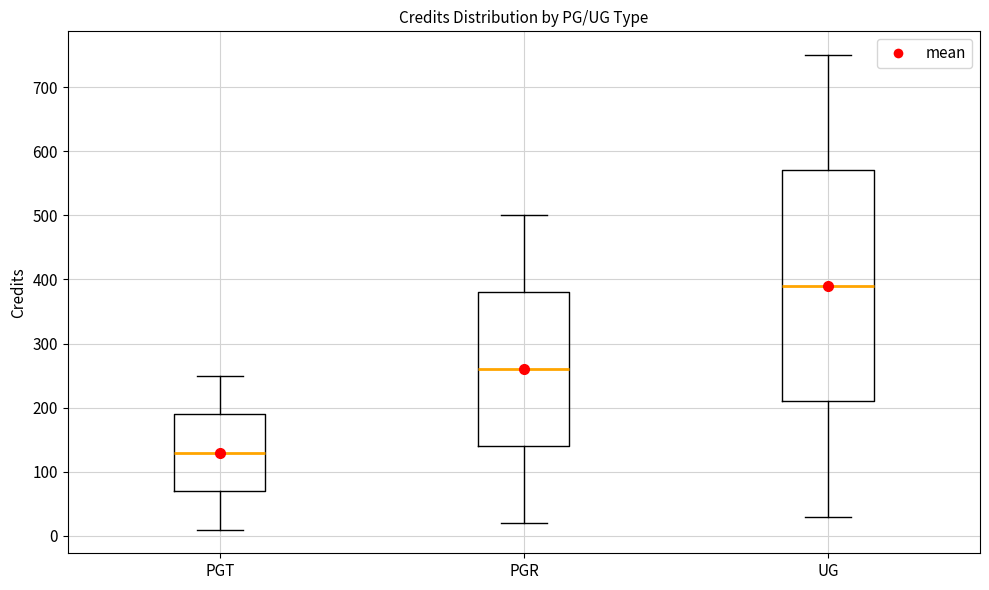

Where is the upper edge of the box for PGT on the y-axis? The values are not printed on the chart, so give them approximately, as read against the axis.

190